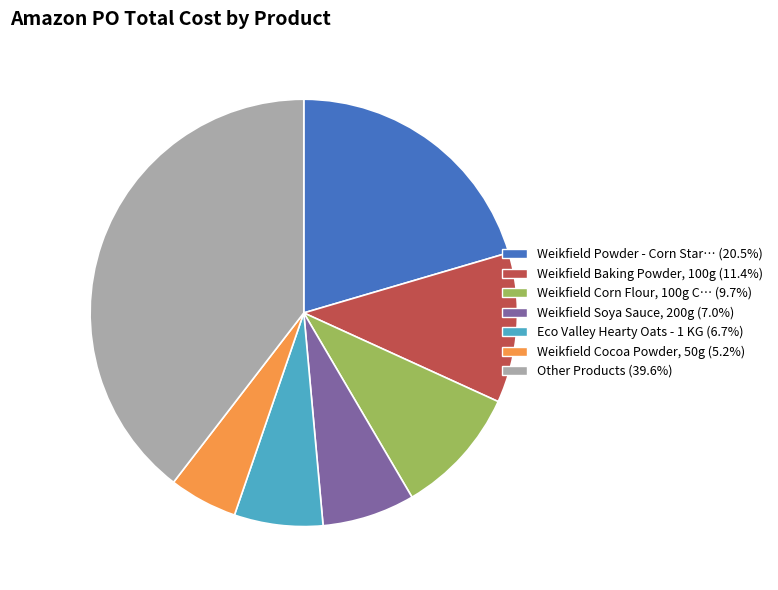

Is there any slice that represents more than half of the pie?

No